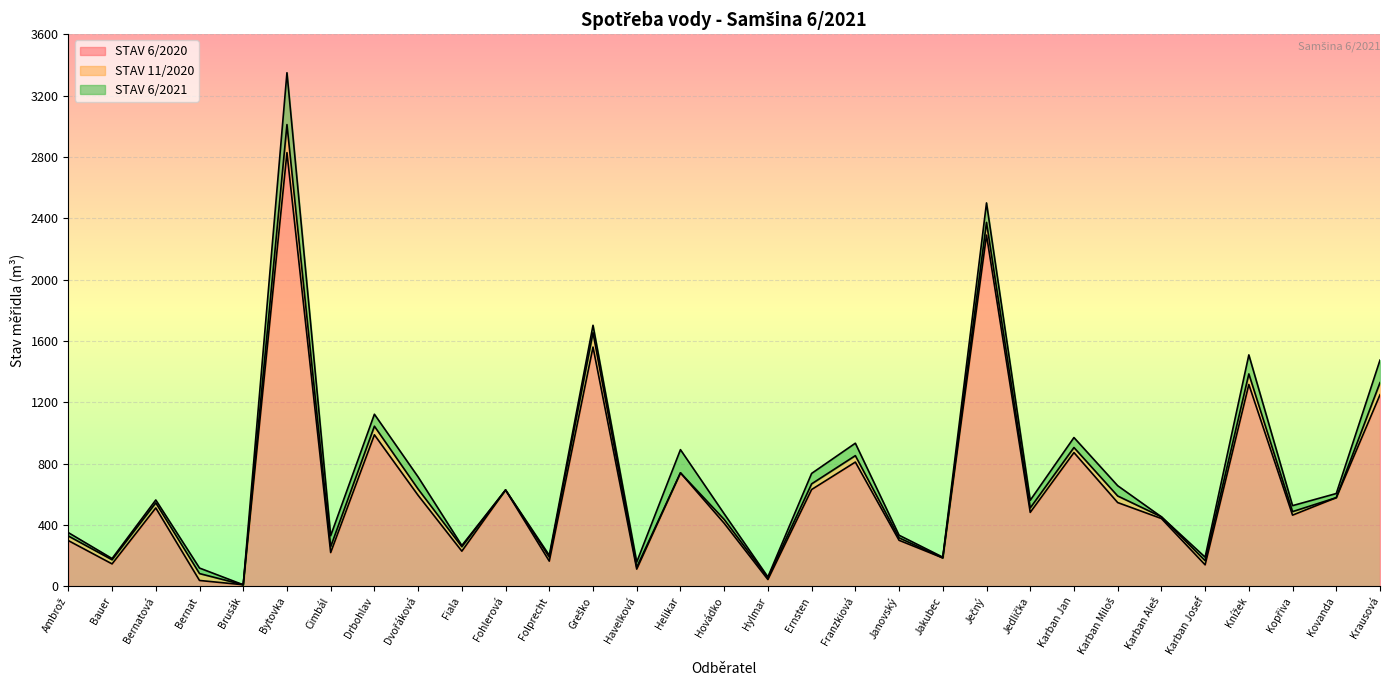

Where is the first local minimum for STAV 6/2021?

Bauer